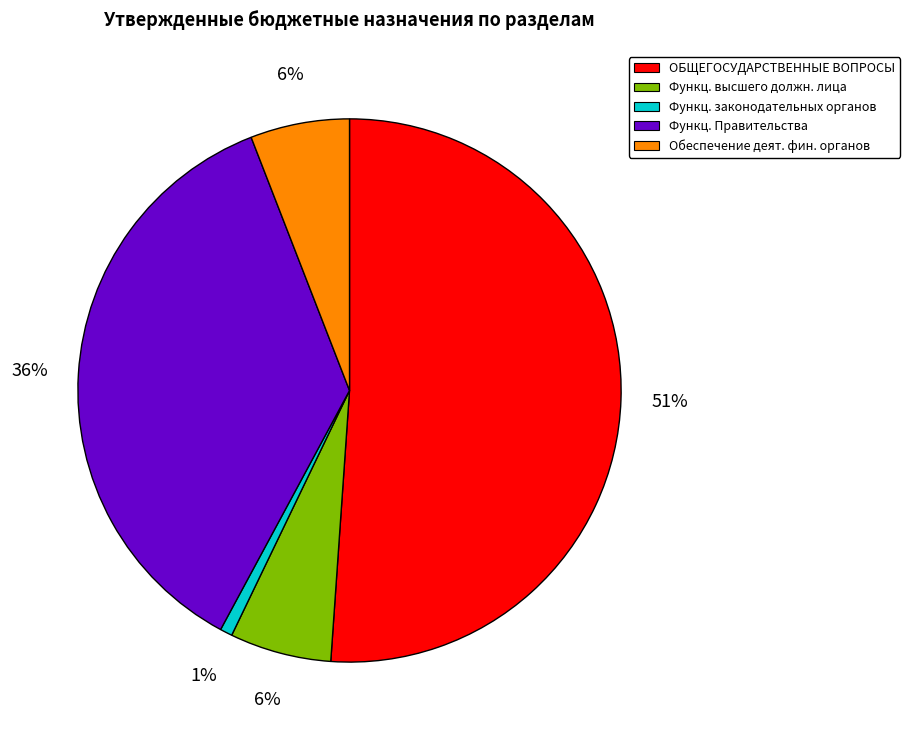

True or false: Функц. высшего должн. лица accounts for 6% of the total.

True